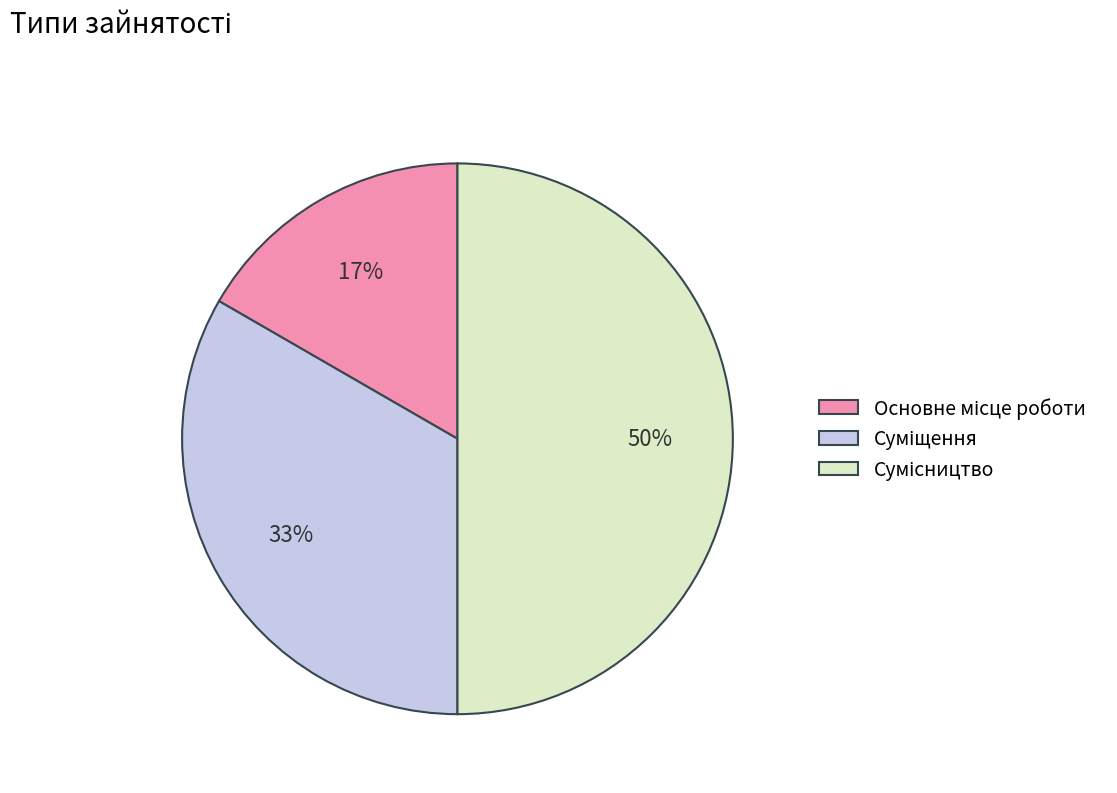

To the nearest percent, what is the average slice percentage?

33%